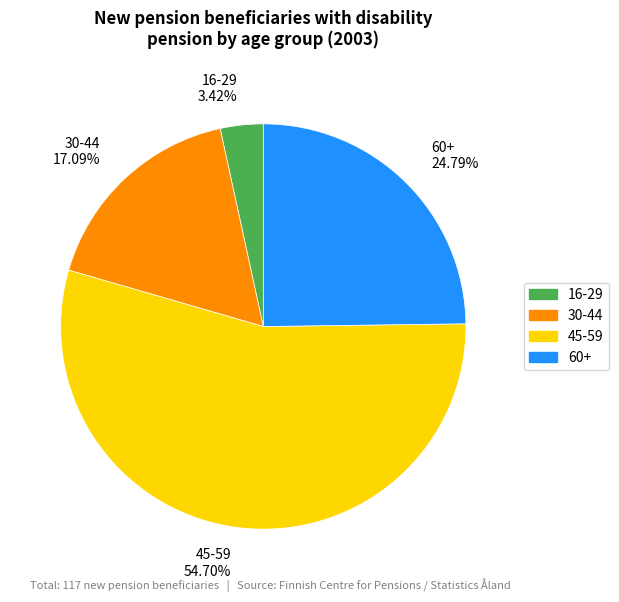

Which category accounts for the majority?

45-59